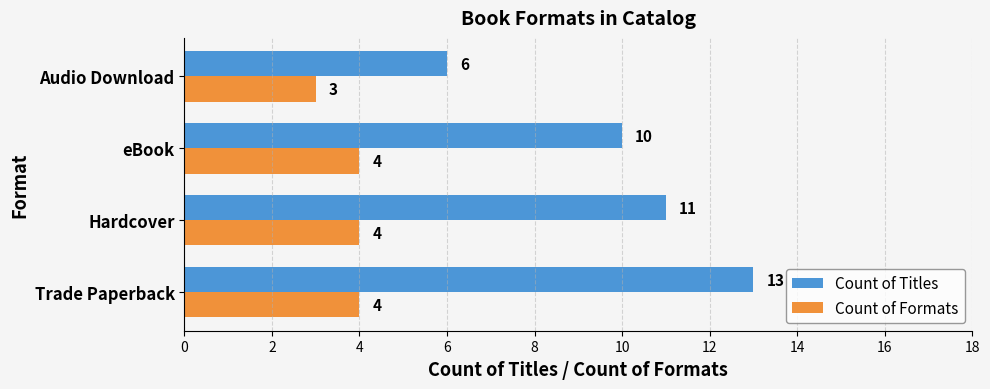

At Audio Download, list the series in order from smallest to largest.

Count of Formats, Count of Titles